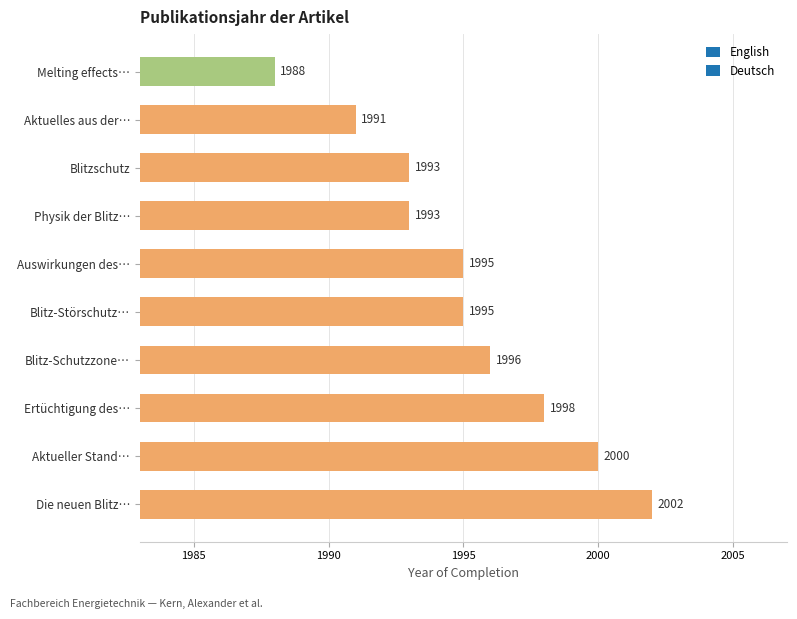

The value at Physik der Blitz… is 1993. True or false?

True